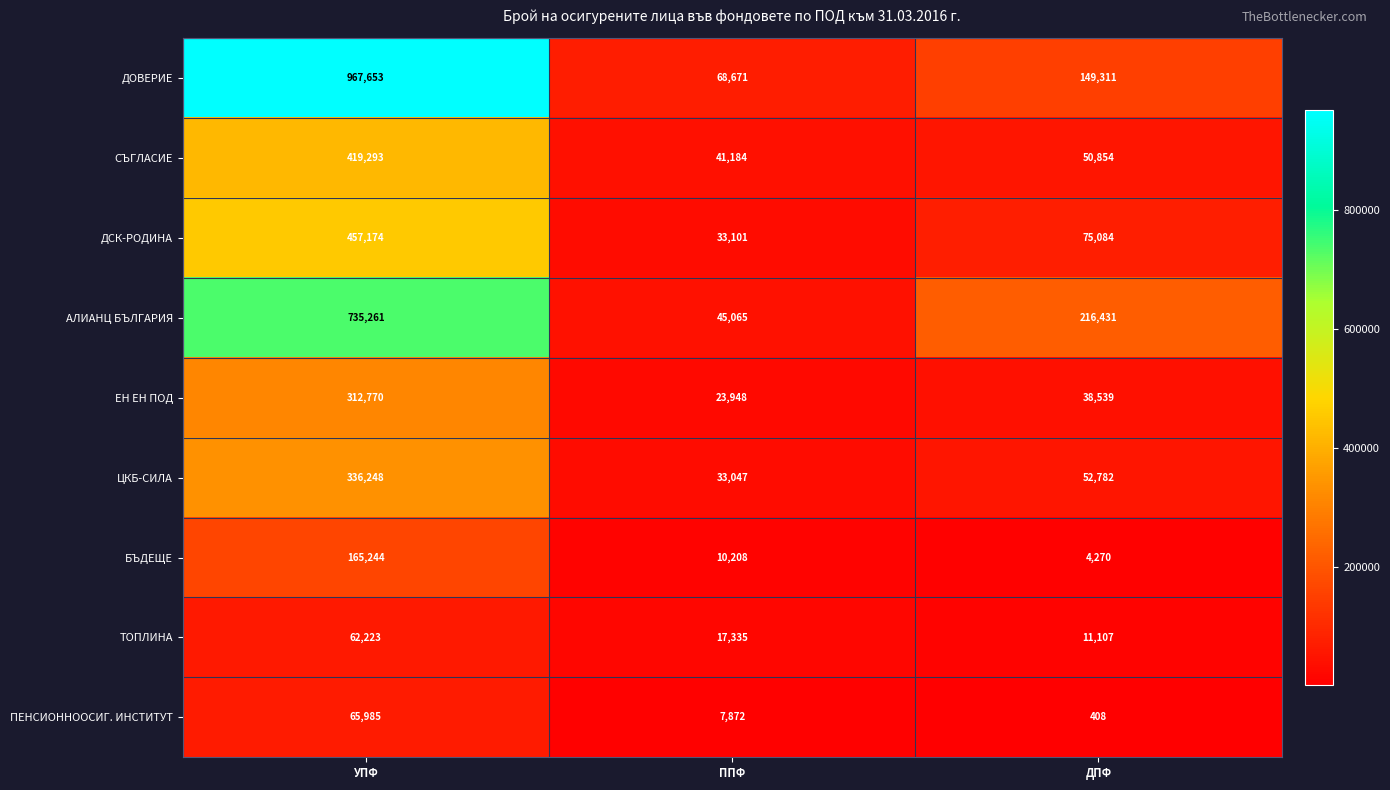

Reading left to right, list all the values displayed in this chart.

ДОВЕРИЕ: УПФ=967653	ППФ=68671	ДПФ=149311
СЪГЛАСИЕ: УПФ=419293	ППФ=41184	ДПФ=50854
ДСК-РОДИНА: УПФ=457174	ППФ=33101	ДПФ=75084
АЛИАНЦ БЪЛГАРИЯ: УПФ=735261	ППФ=45065	ДПФ=216431
ЕН ЕН ПОД: УПФ=312770	ППФ=23948	ДПФ=38539
ЦКБ-СИЛА: УПФ=336248	ППФ=33047	ДПФ=52782
БЪДЕЩЕ: УПФ=165244	ППФ=10208	ДПФ=4270
ТОПЛИНА: УПФ=62223	ППФ=17335	ДПФ=11107
ПЕНСИОННООСИГ. ИНСТИТУТ: УПФ=65985	ППФ=7872	ДПФ=408